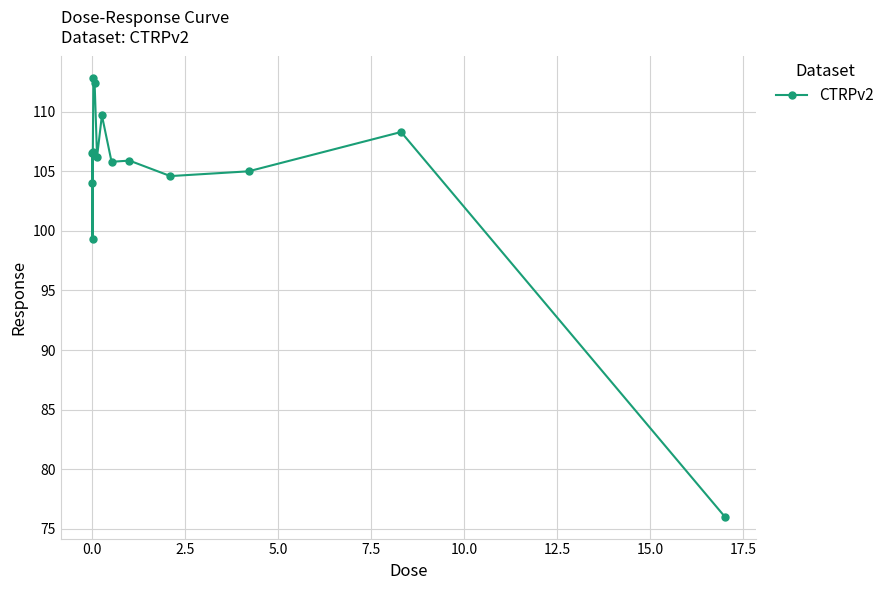

True or false: there are more than 2 points higher than both neighbors.

True